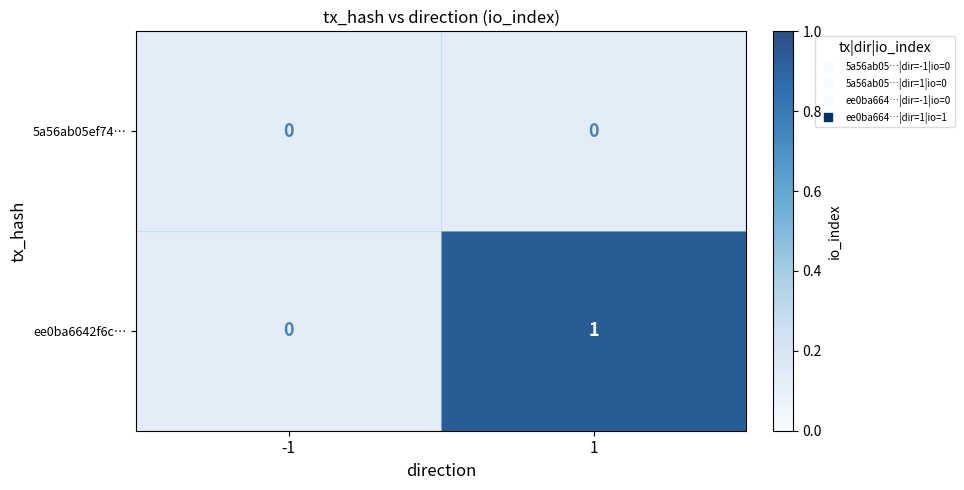

At how many categories does at least one series exceed 0?

1